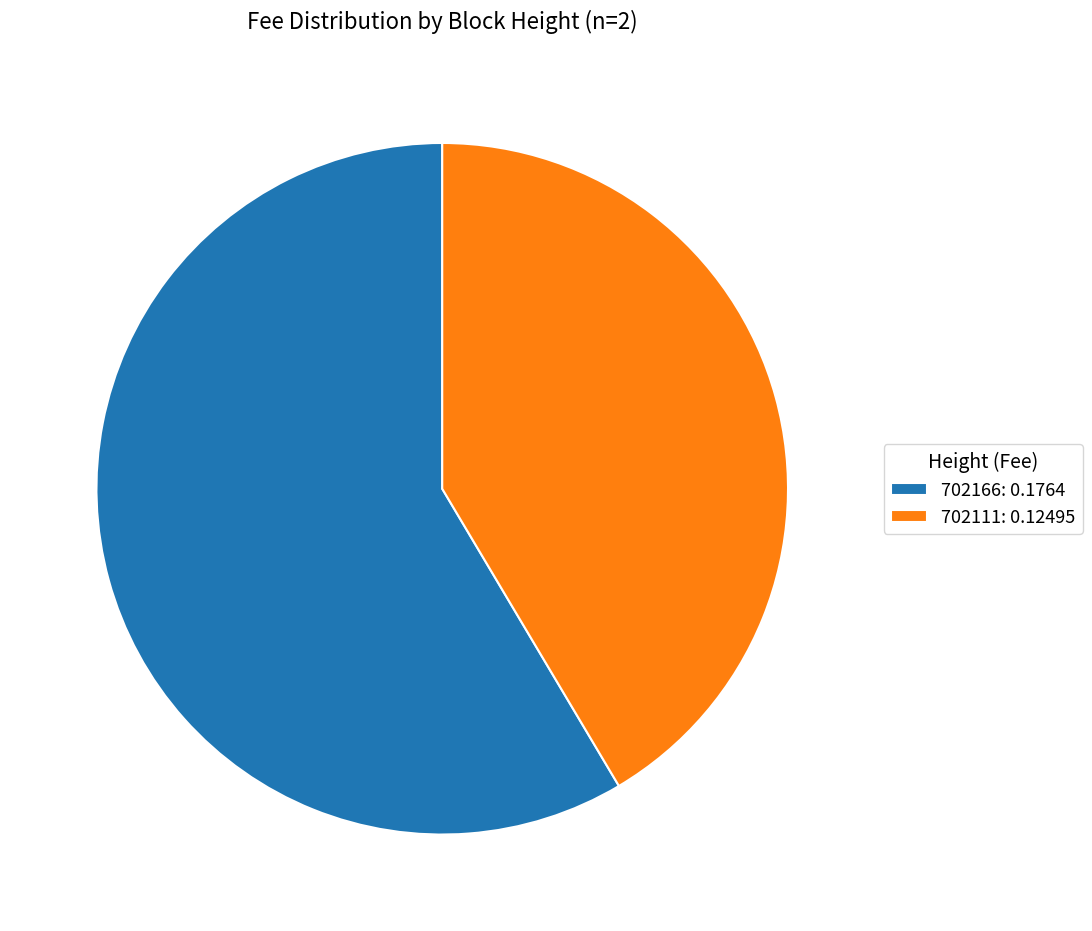

Combined, do 702166: 0.1764 and 702111: 0.12495 account for over 50%?

Yes